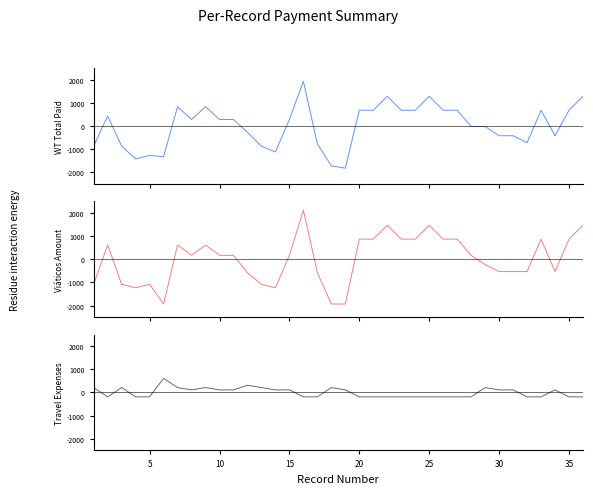

How many lines are shown in the chart?

3